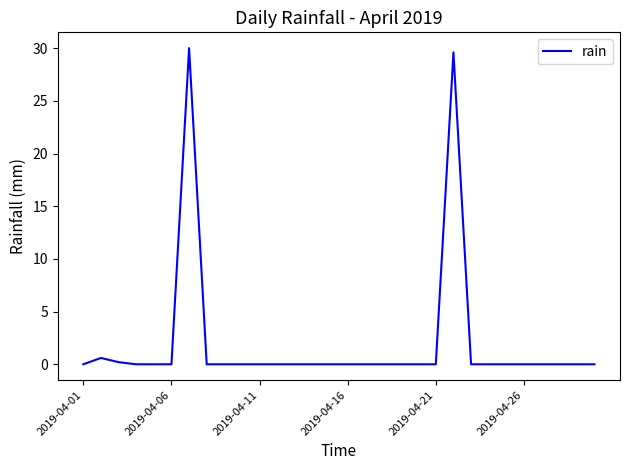

What is the greatest value displayed?

30.0